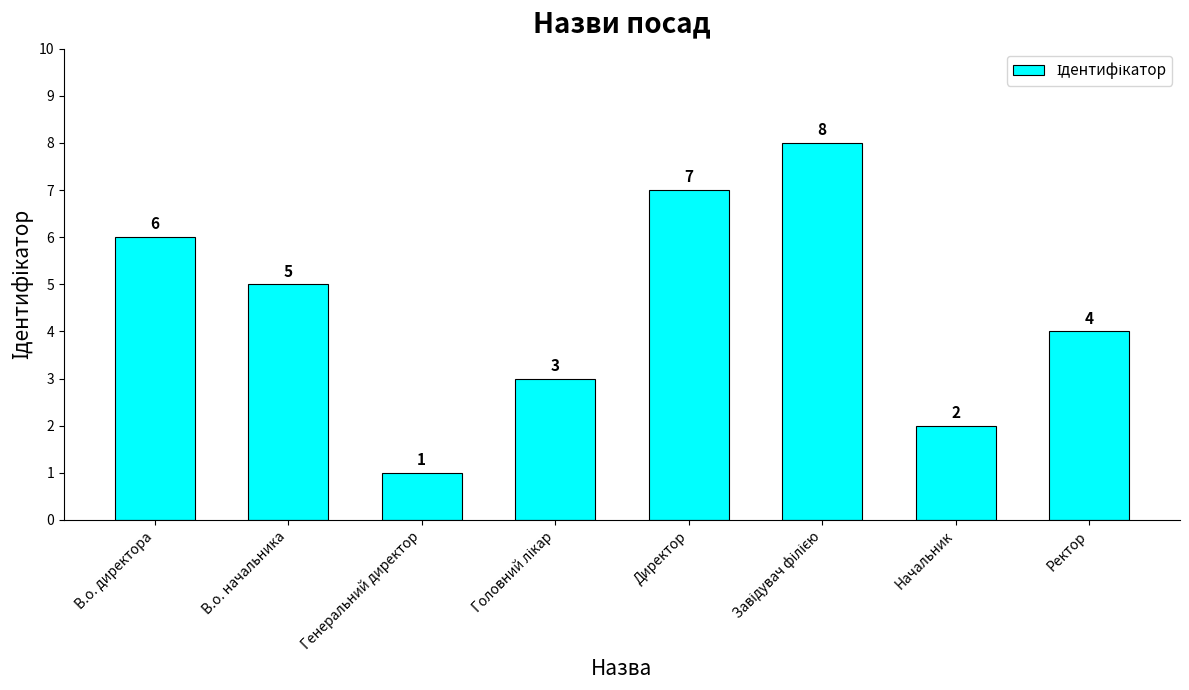

True or false: the data shows 2 at Начальник.

True